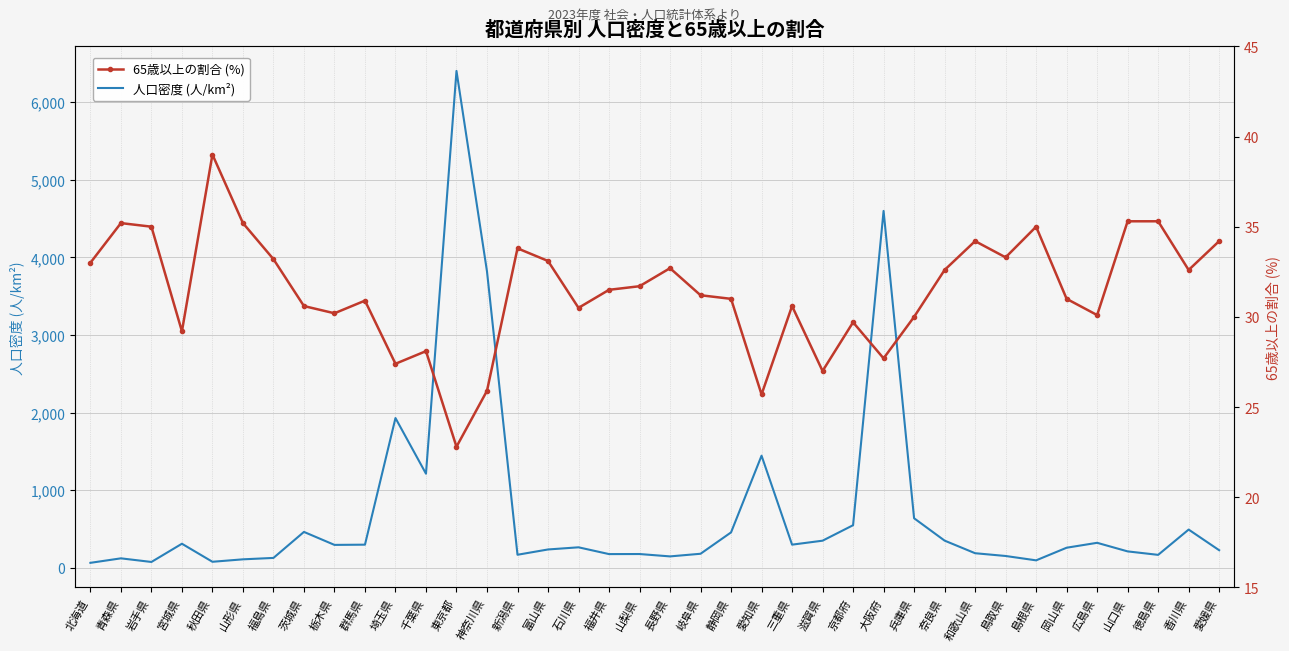

Where is 65歳以上の割合 (%) nearest to the value 30?

兵庫県